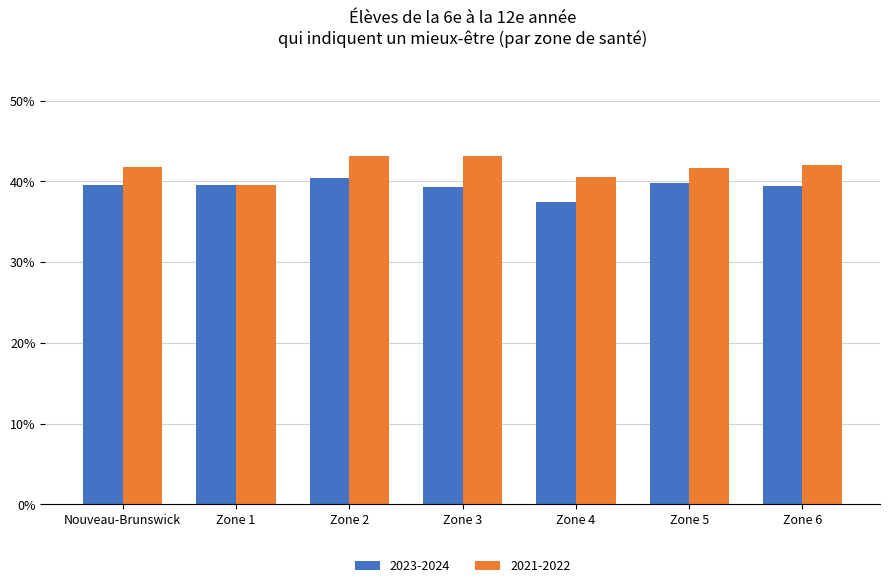

Rank the series at Zone 3 from highest to lowest value.

2021-2022, 2023-2024